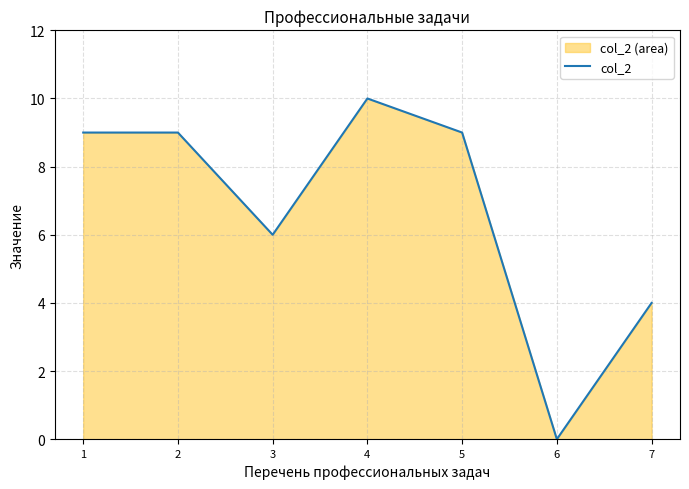

The chart shows a value of 0 at 6. True or false?

True